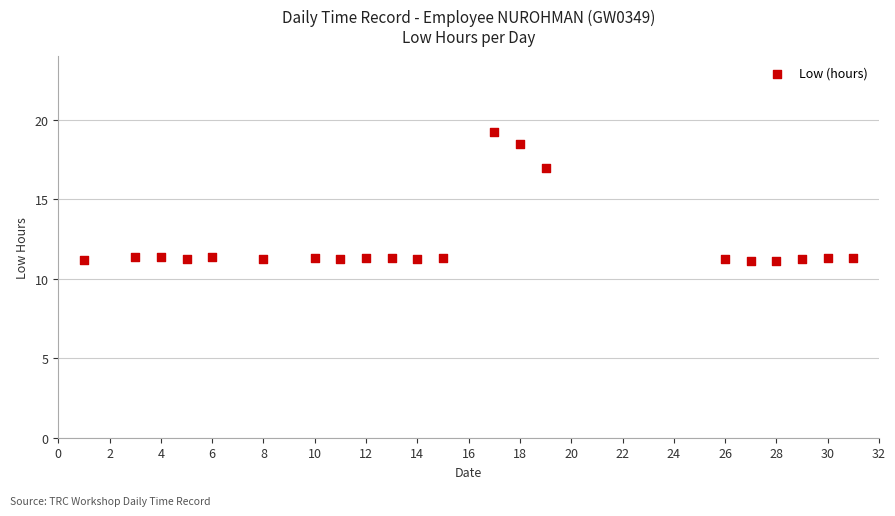

What is the range of X values (max minus min)?

30.0